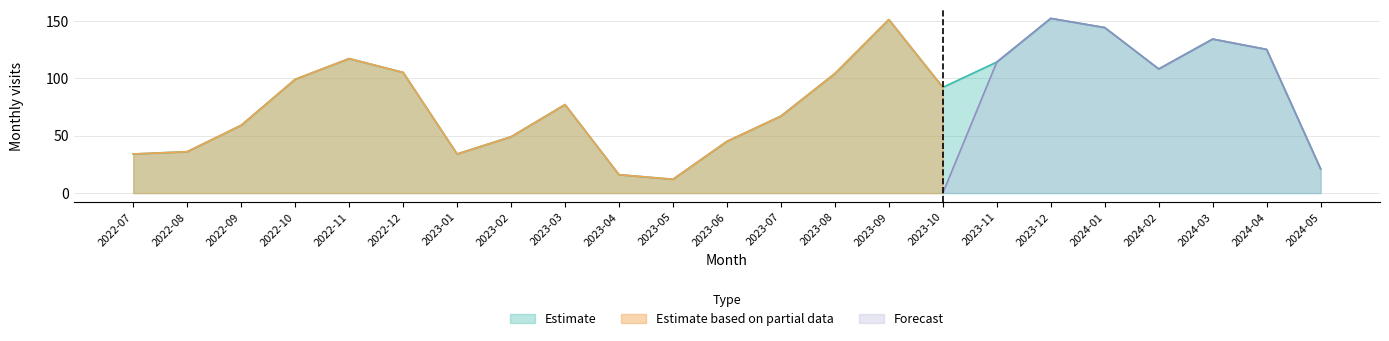

How many data points in Estimate are less than 92?

11